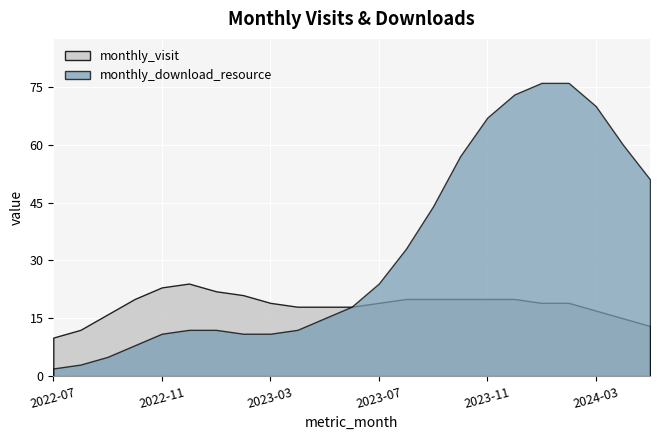

Which series has the largest total across all categories?

monthly_download_resource